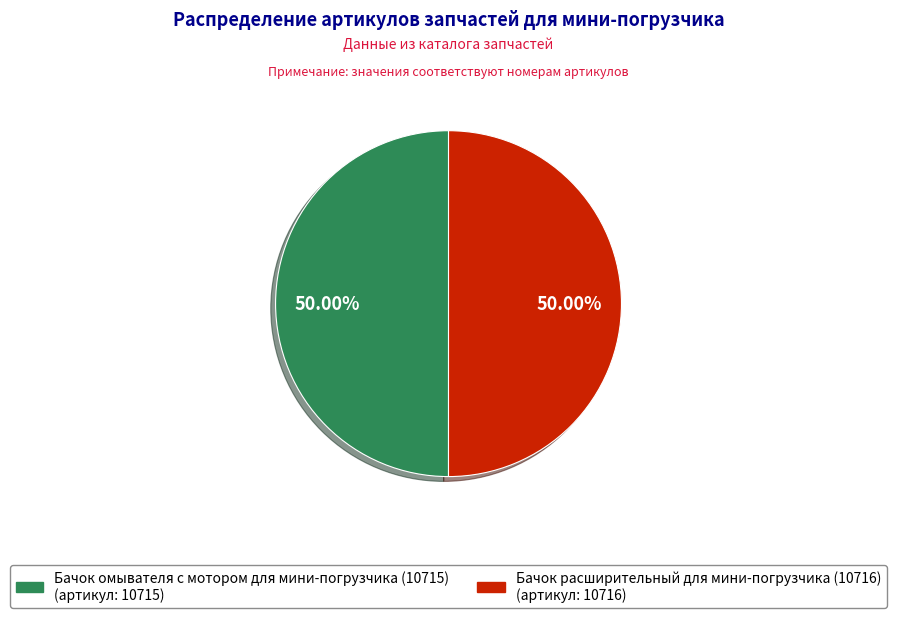

Do Бачок омывателя с мотором для мини-погрузчика (10715) and Бачок расширительный для мини-погрузчика (10716) together represent more than half of the pie?

Yes